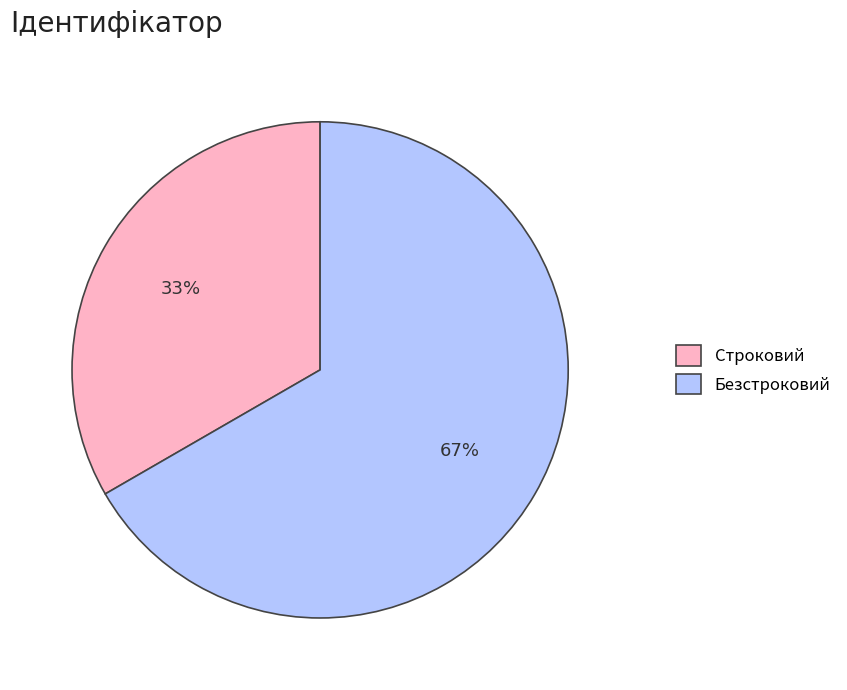

How many segments does this pie chart have?

2